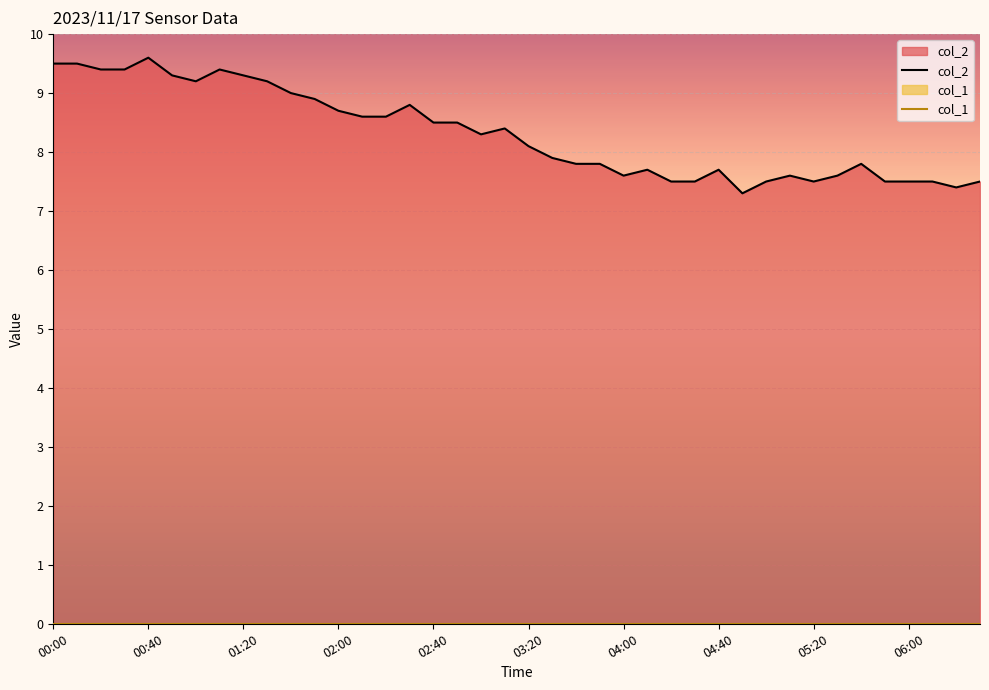

List the series in order of their peak value, highest first.

col_2, col_1